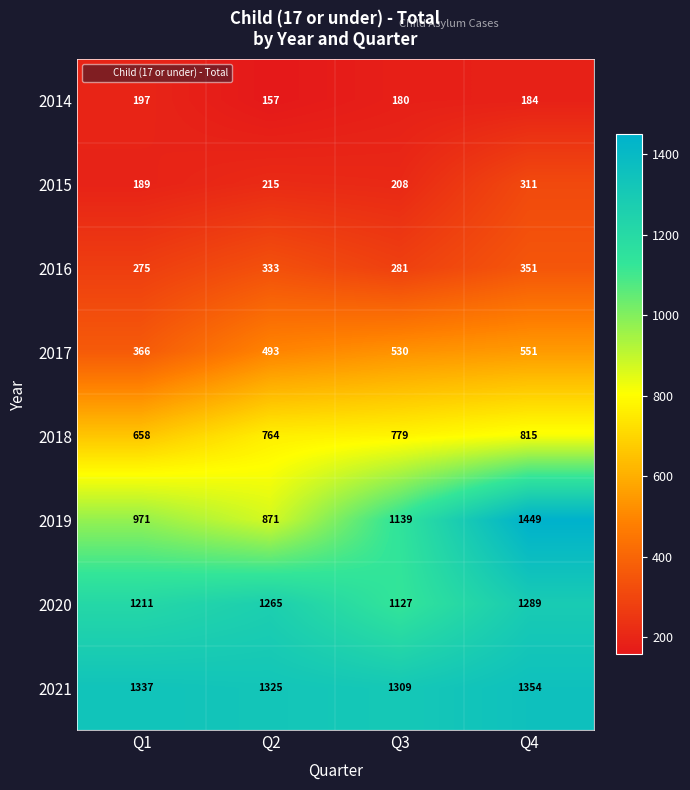

What is the sum of the 2016 values at Q1 and Q4?

626